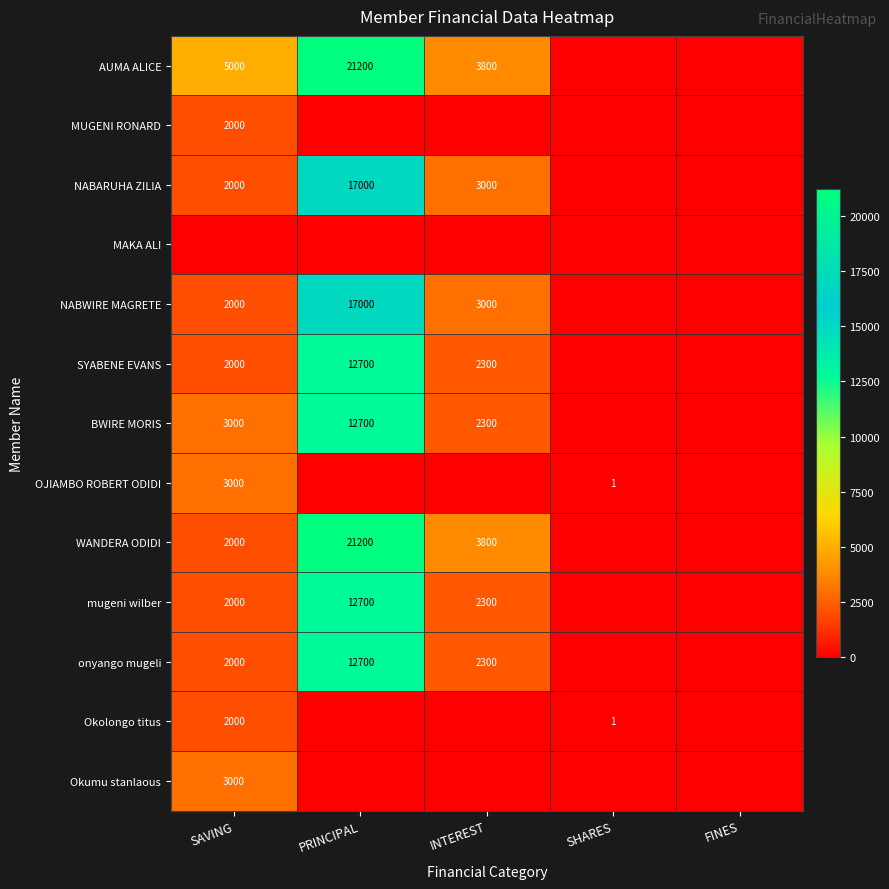

What is the total value across all series at SHARES?

2